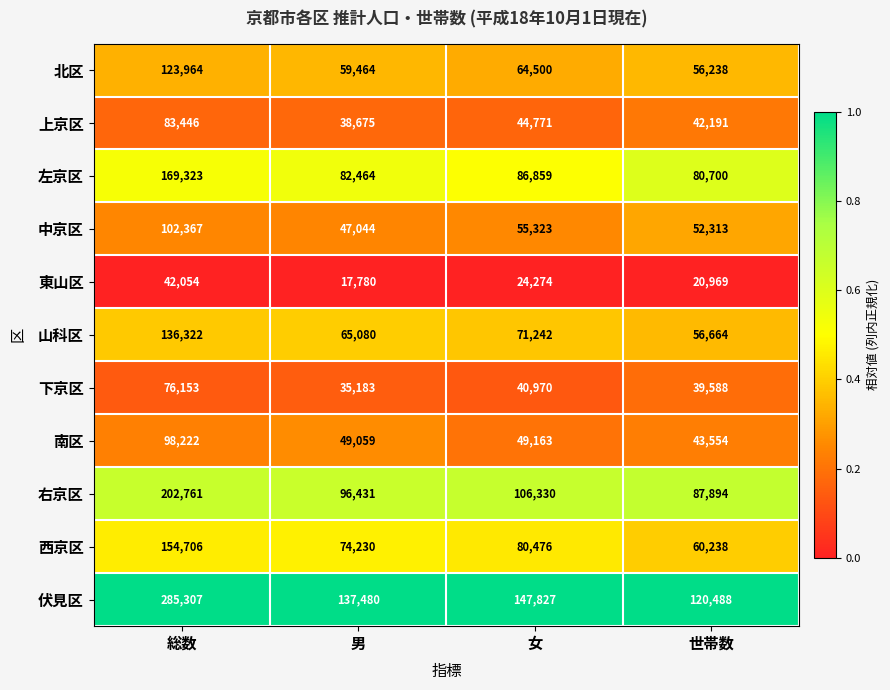

How many series are shown in this chart?

11